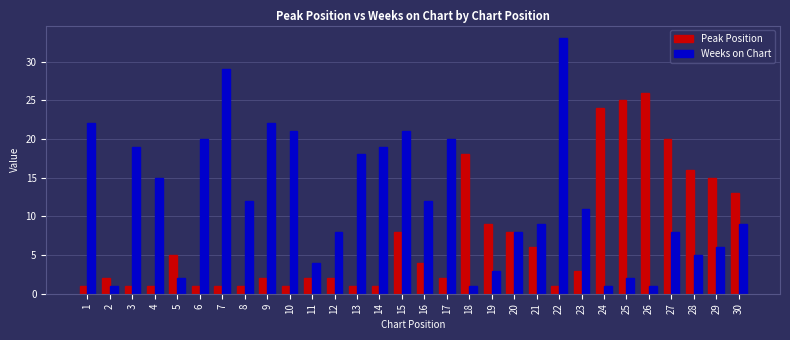

What is the difference between the maximum and minimum values in the Peak Position series?

25